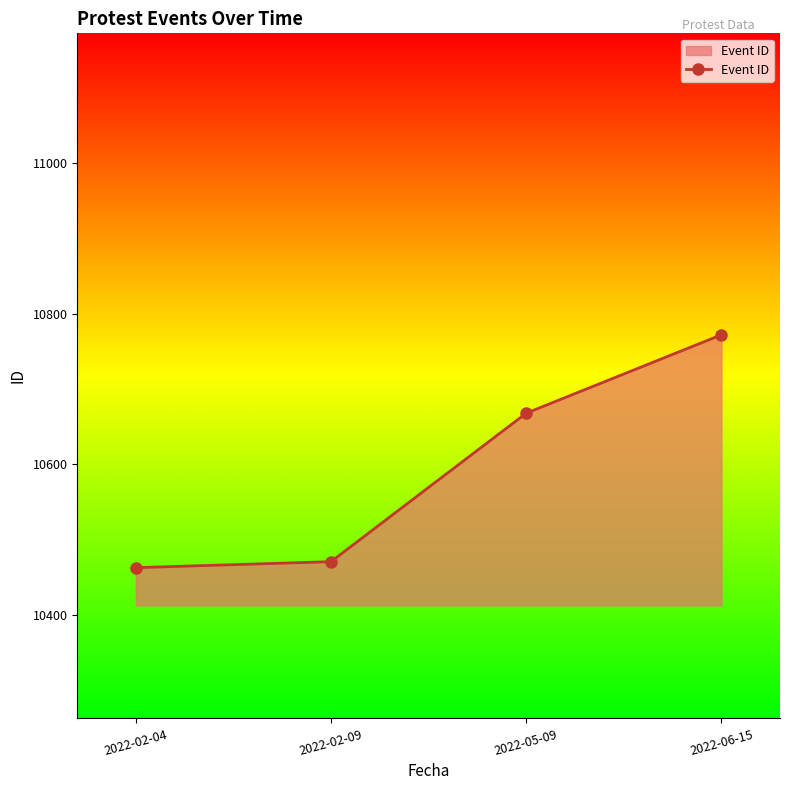

Does the chart display data point markers on the line(s)?

Yes